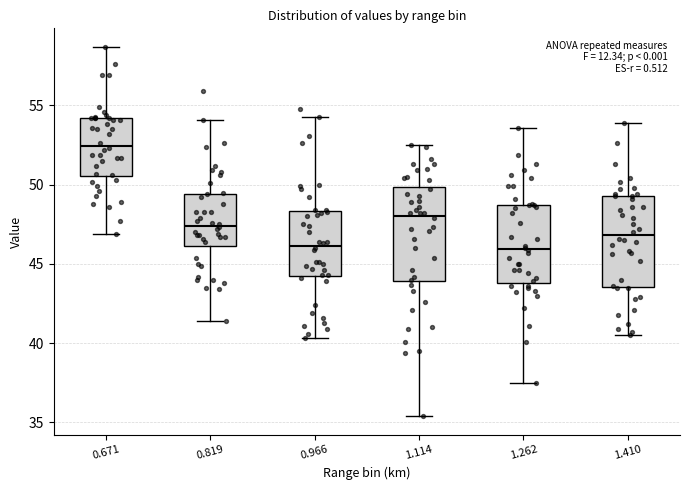

Which box's median line is the highest?

0.671